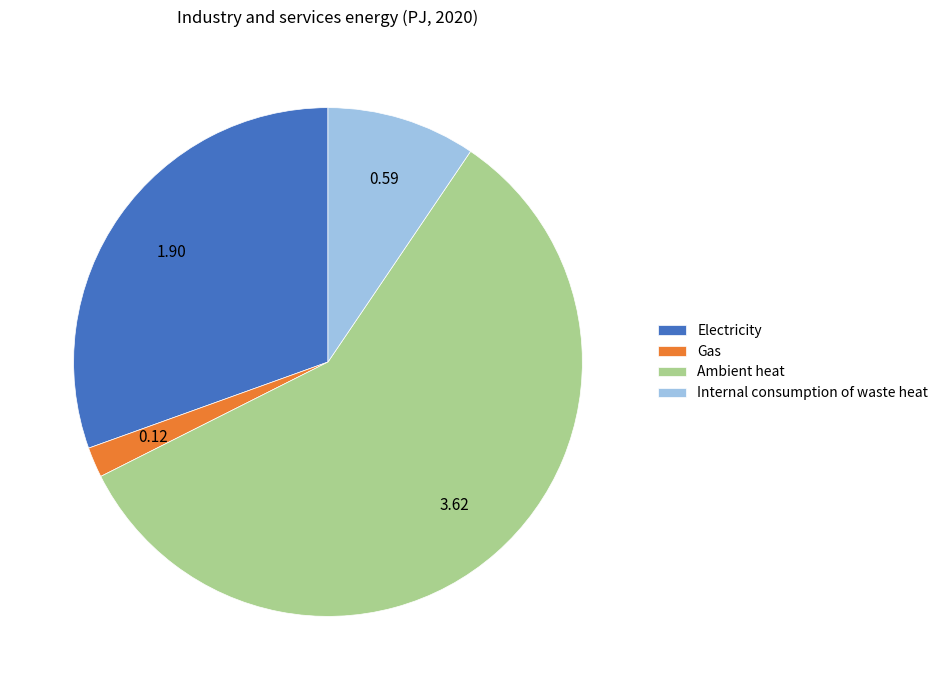

How many slices are in this pie chart?

4